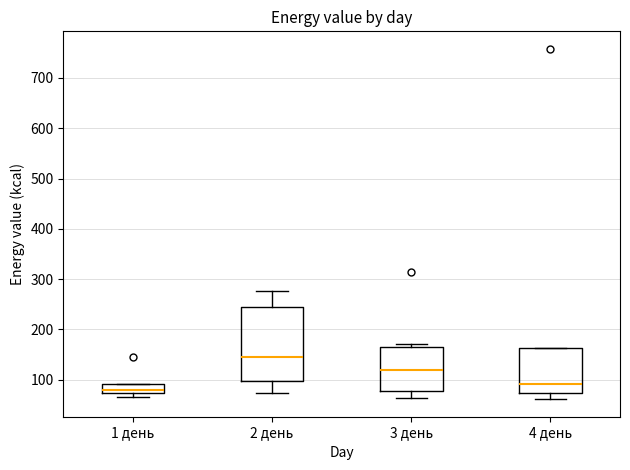

Which box has the highest median line?

2 день